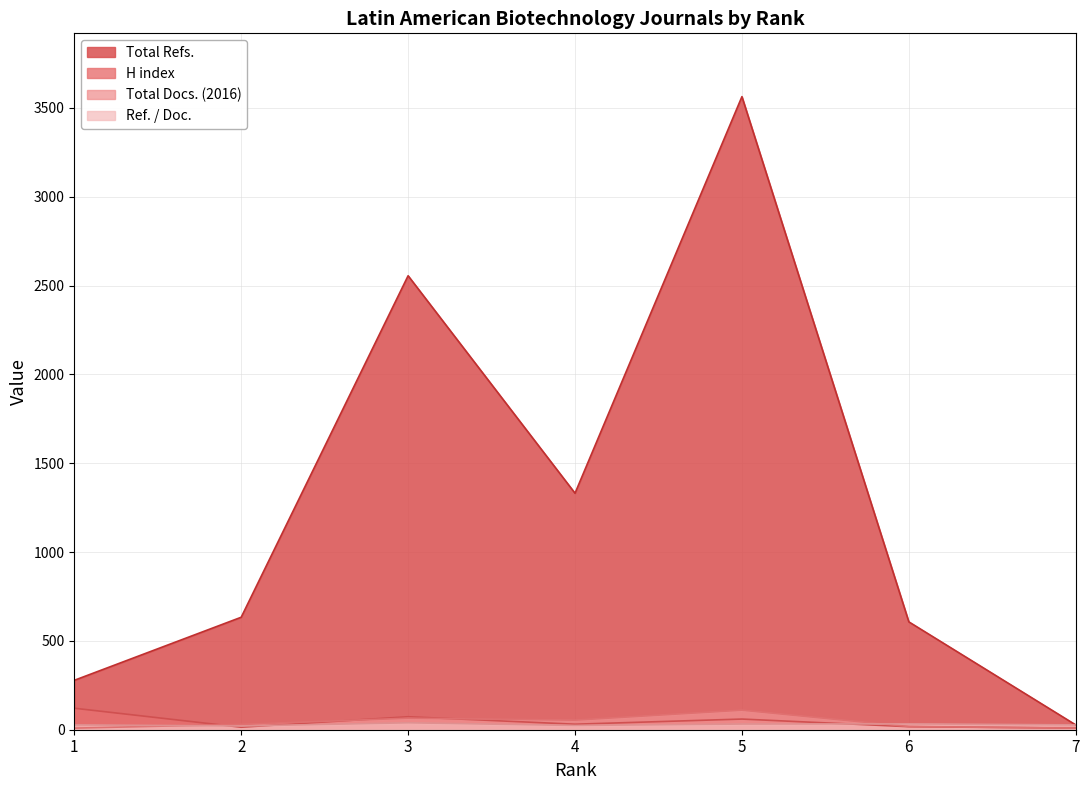

Is the value of H index at 3 greater than the value of Total Docs. (2016) at 1?

Yes